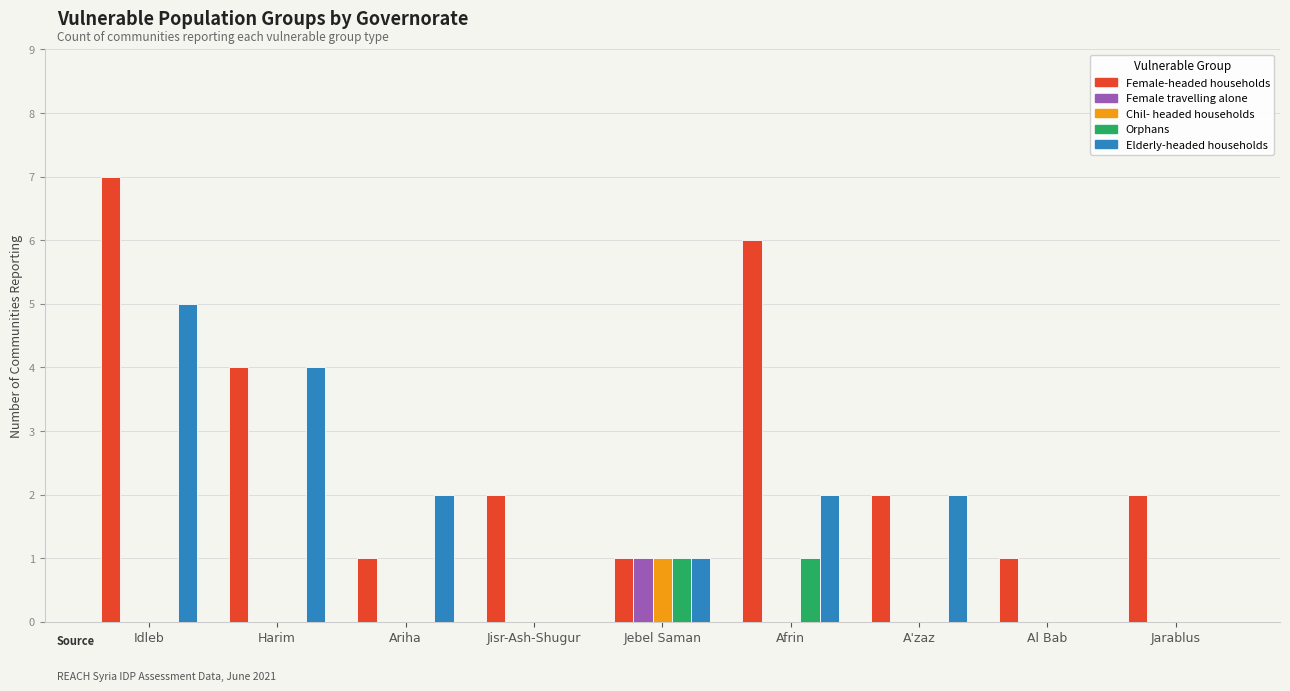

Which series has the widest spread of values?

Female-headed households